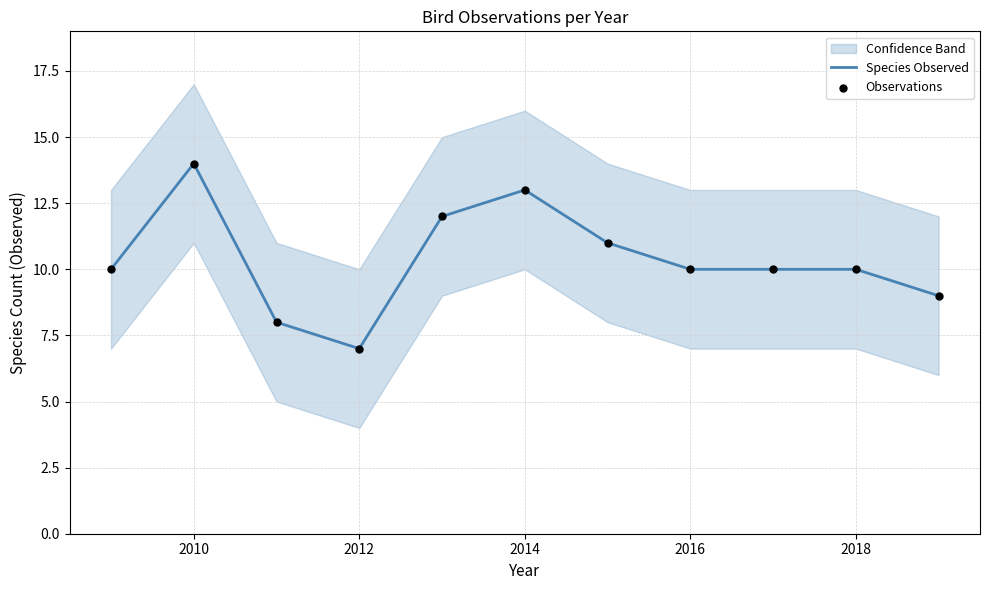

Which series reaches the minimum Y coordinate?

Species Observed